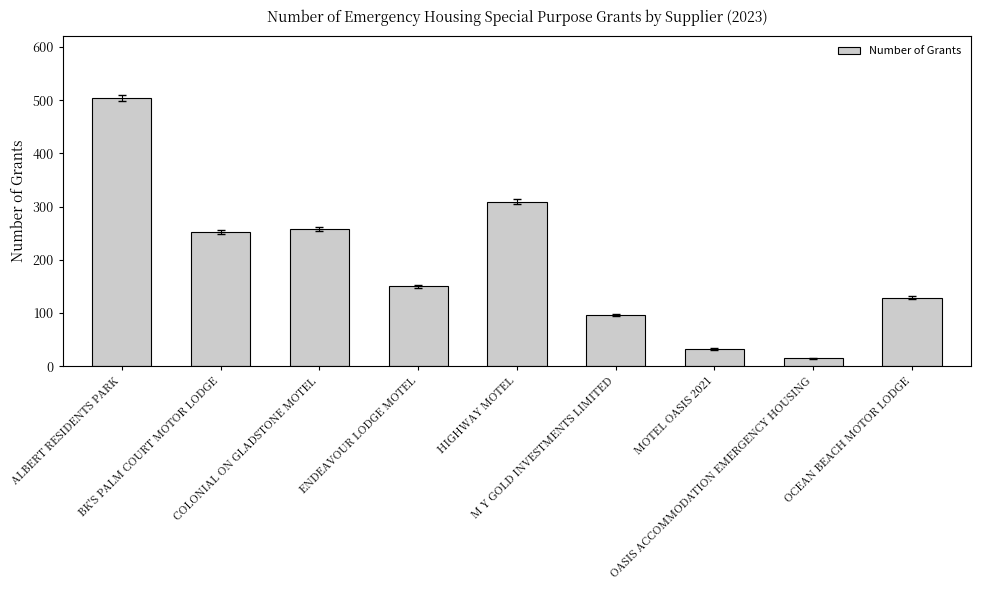

True or false: the data shows 51 at OCEAN BEACH MOTOR LODGE.

False